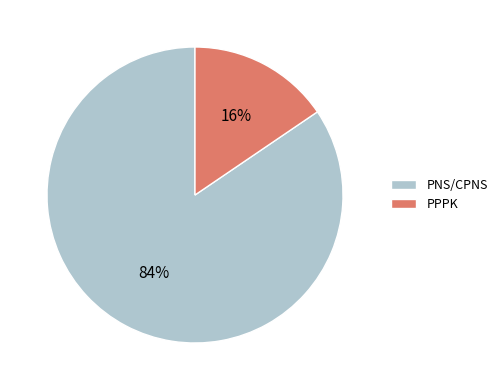

What is the ratio of the value at PPPK to the value at PNS/CPNS?

0.2